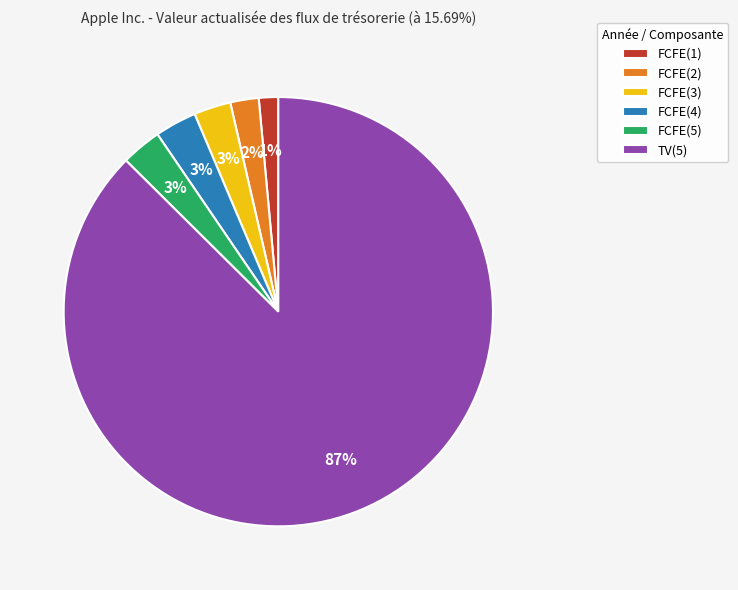

To the nearest percent, what is the average slice percentage?

17%